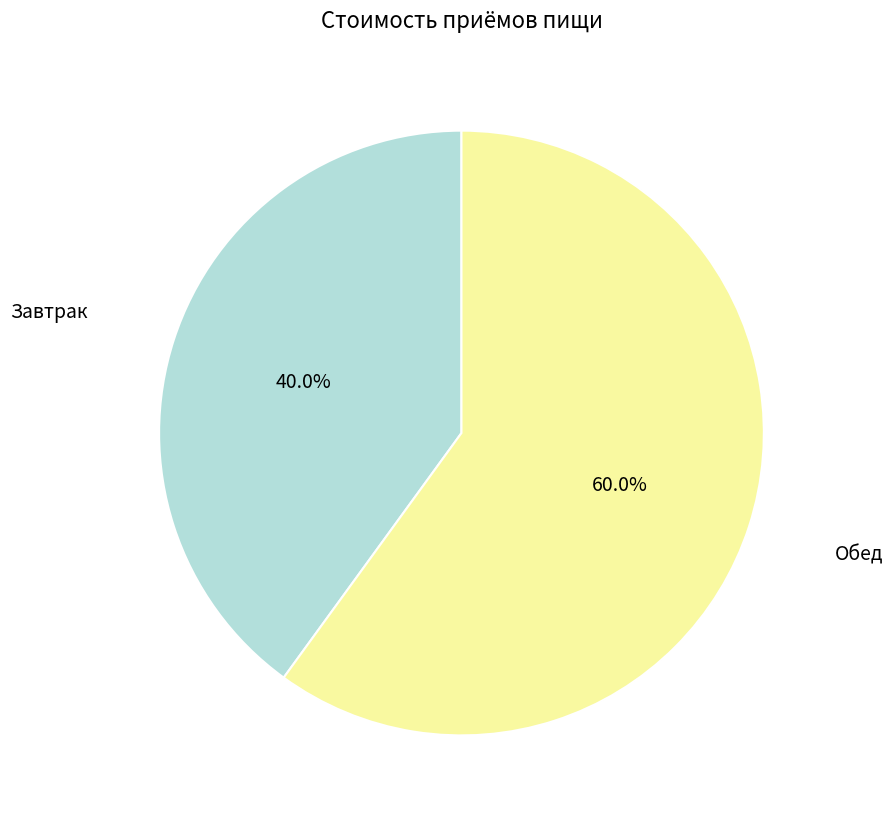

How much of the chart is everything except Обед?

40.0%